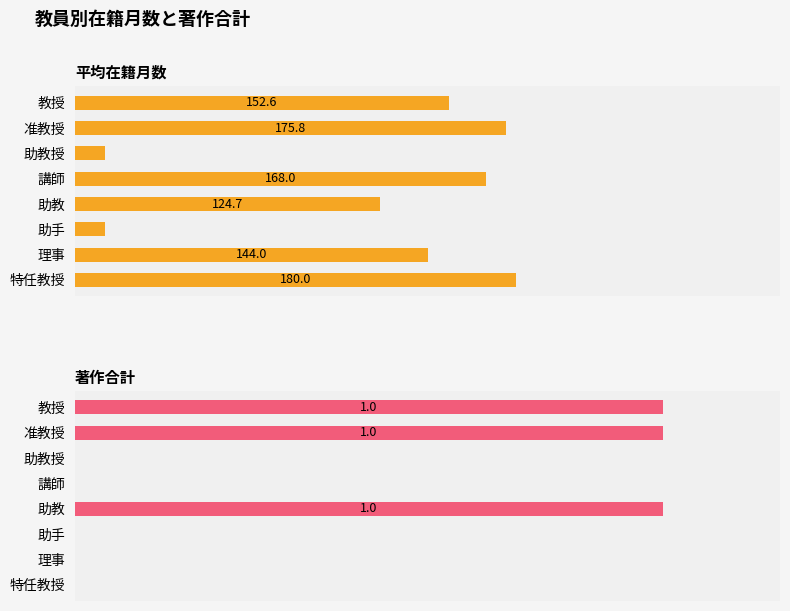

How many data points does each series have?

8